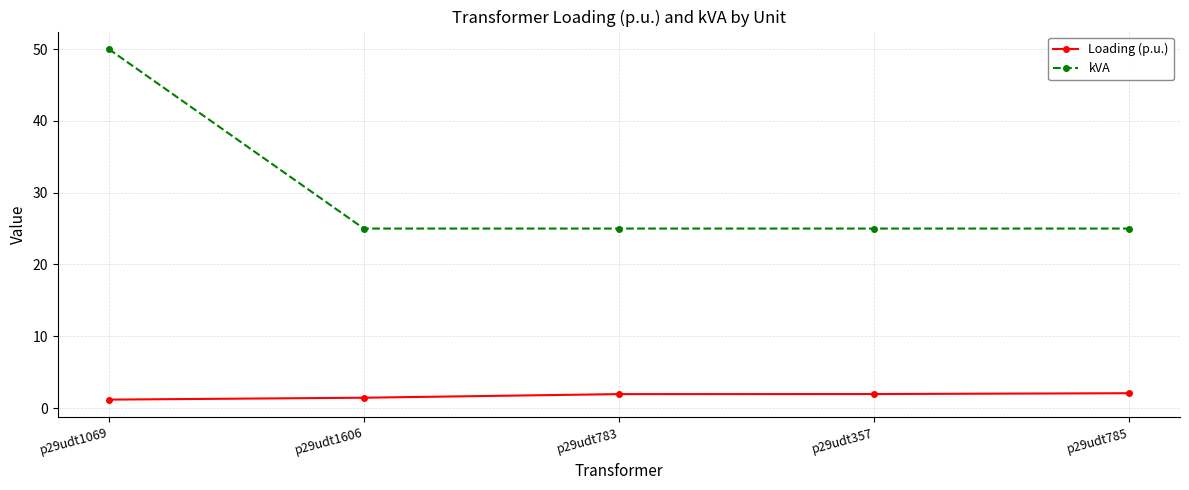

What is the difference between the Loading (p.u.) values at p29udt1606 and p29udt783?

0.5